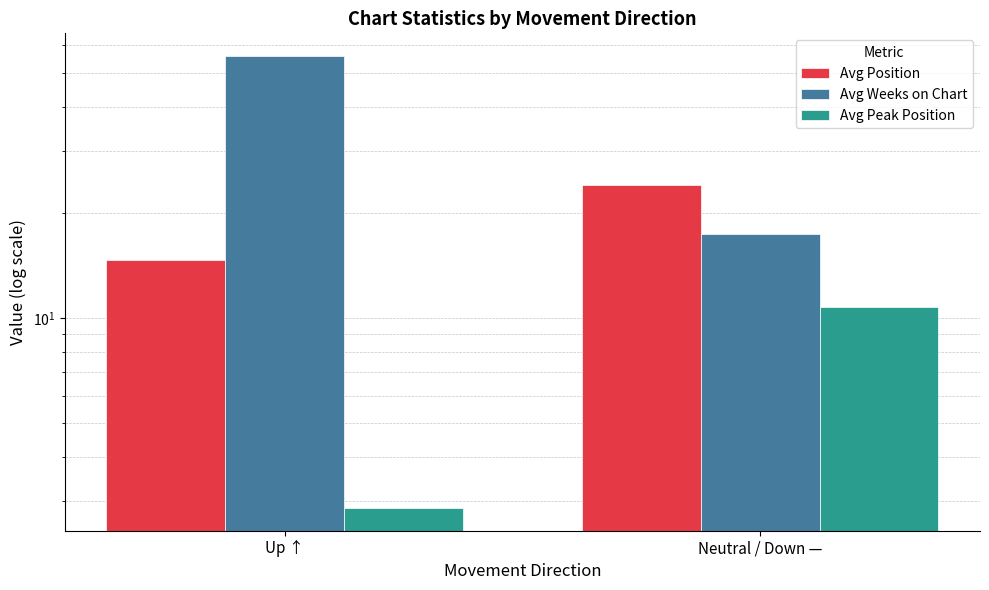

Between Neutral / Down — and Up ↑, which is larger?

Neutral / Down —